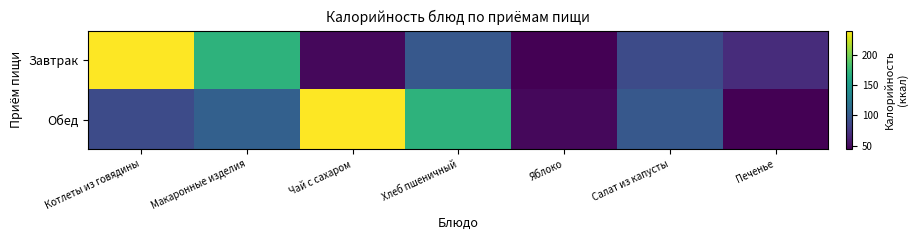

Rank the series by their average value, from lowest to highest.

Завтрак, Обед